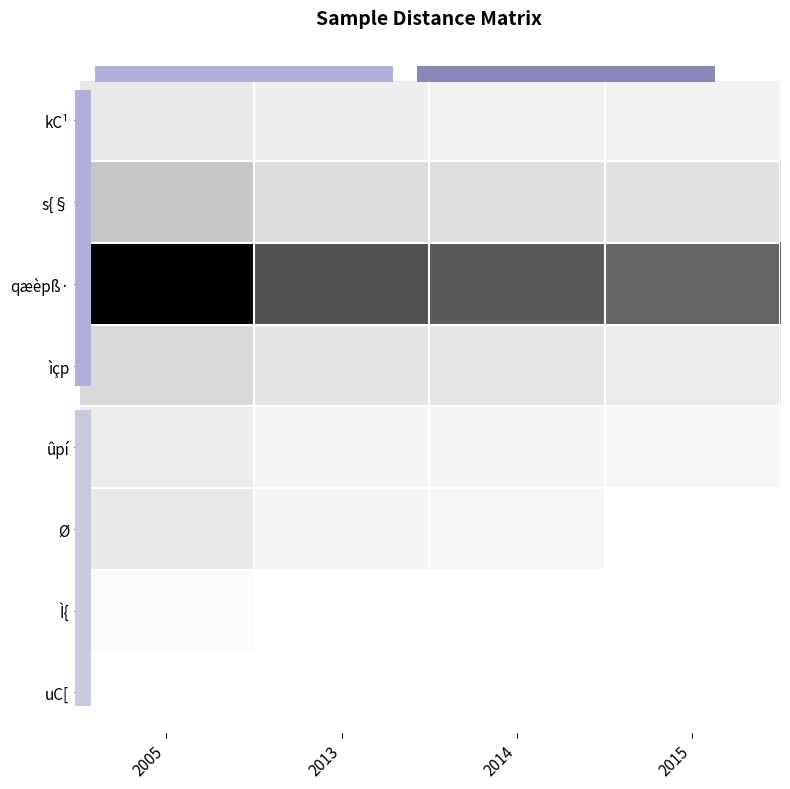

Reading left to right, list all the values displayed in this chart.

kC¹: 2005=8830	2013=7130	2014=6900	2015=6680
s{§: 2005=18800	2013=12200	2014=11700	2015=11000
qæèpß·: 2005=76200	2013=53000	2014=50000	2015=47200
ìçp: 2005=13600	2013=10000	2014=9660	2015=8210
ûpí: 2005=7910	2013=5810	2014=5750	2015=5320
Ø: 2005=8880	2013=5570	2014=5270	2015=0
Ì{: 2005=4090	2013=2650	2014=2560	2015=0
uC[: 2005=2652	2013=2420	2014=2380	2015=0